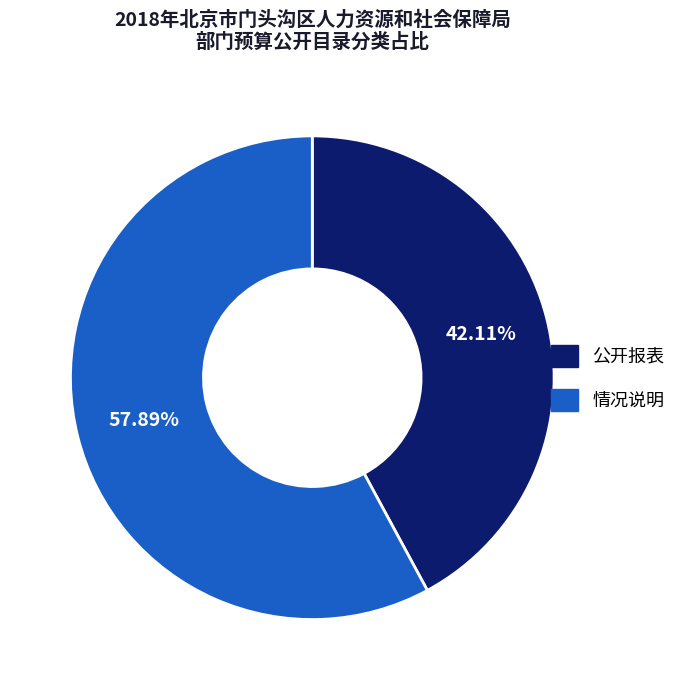

Which category has the biggest portion of the pie?

情况说明